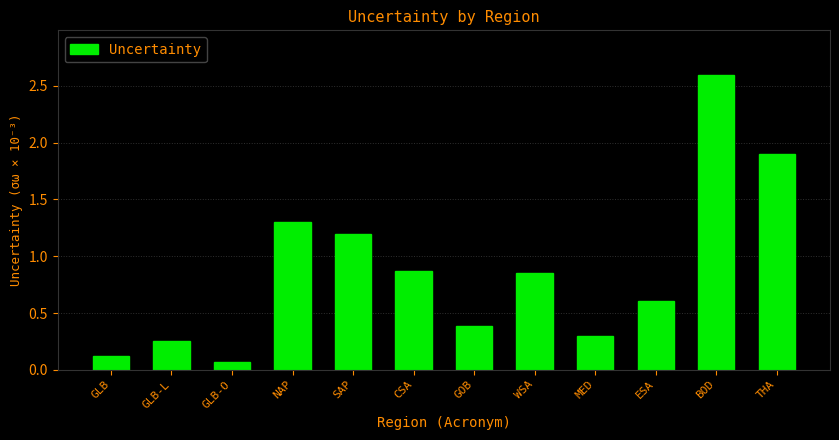

What is the label of the 6th bar from the left?

CSA